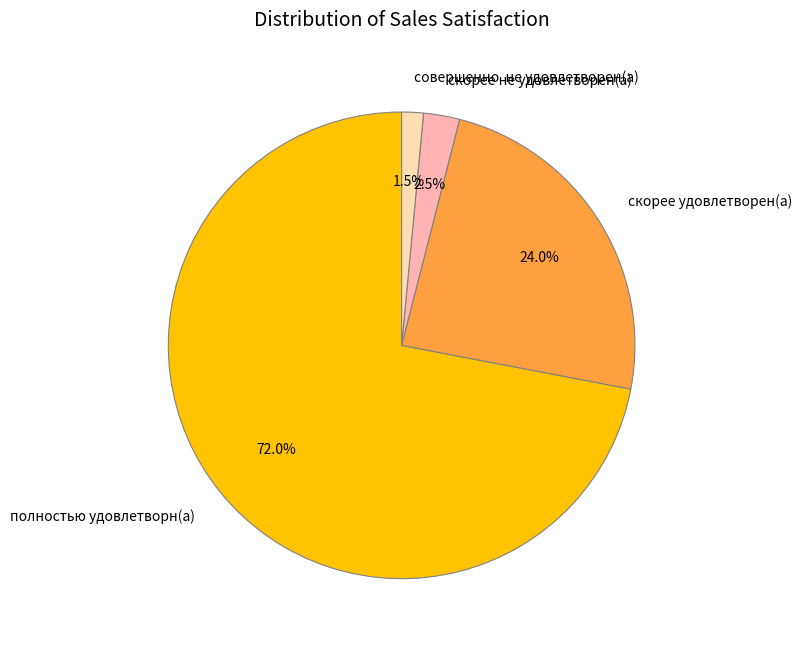

What is the majority slice?

полностью удовлетворн(а)